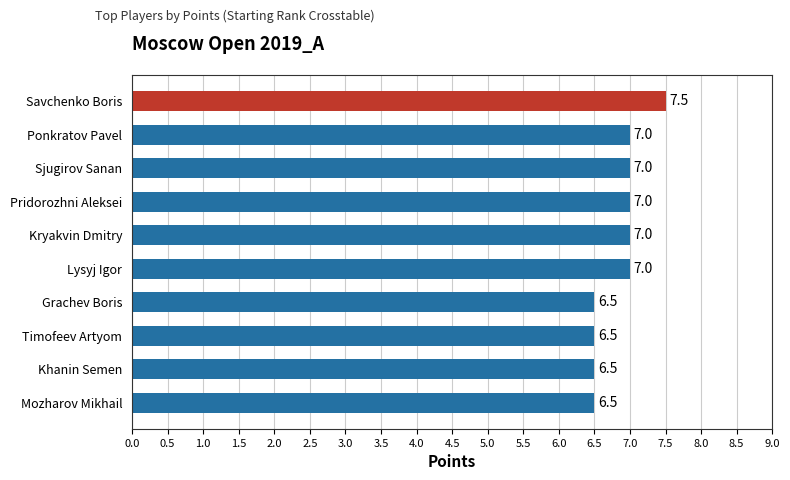

What is the difference between the second highest and second lowest values?

0.5